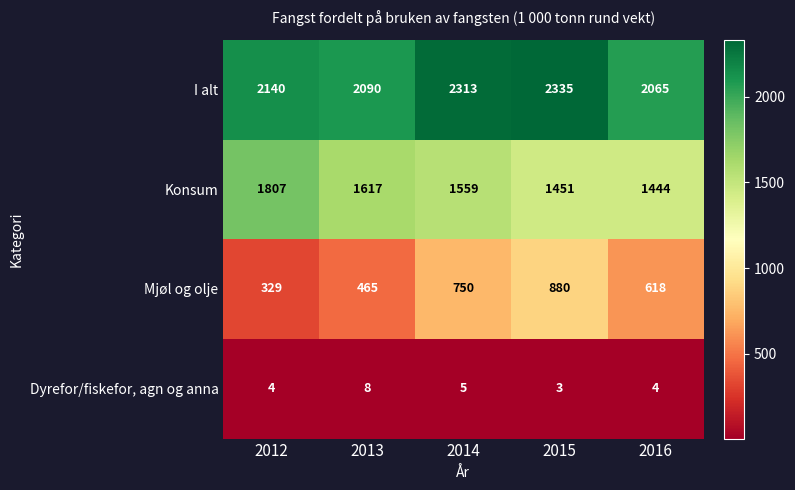

What is the smallest value displayed?

3